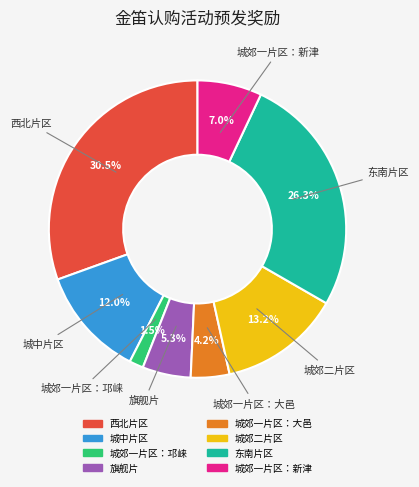

What is the smallest slice in the pie chart?

城郊一片区：邛崃